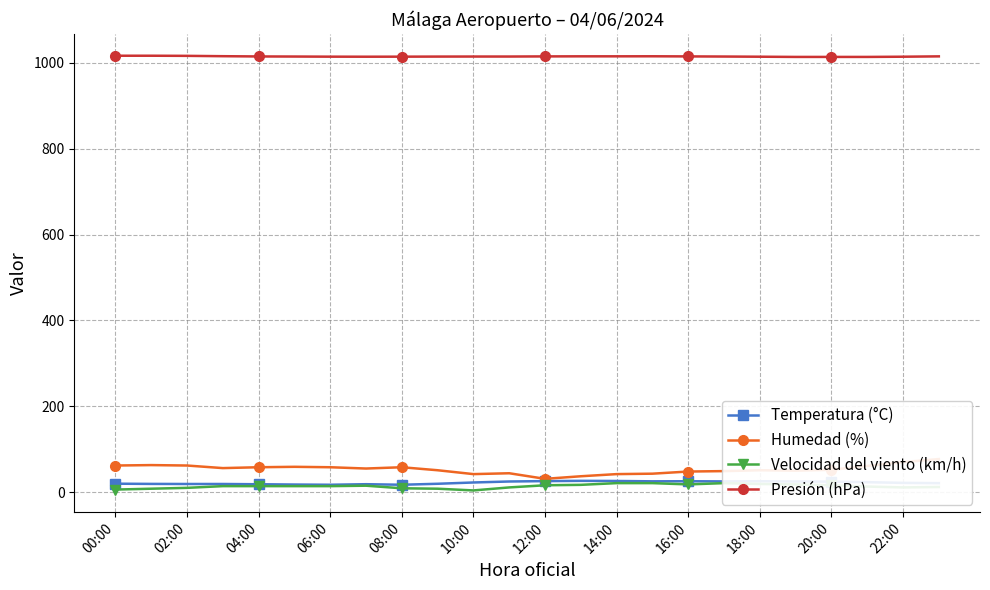

Count the number of data series in this chart.

4